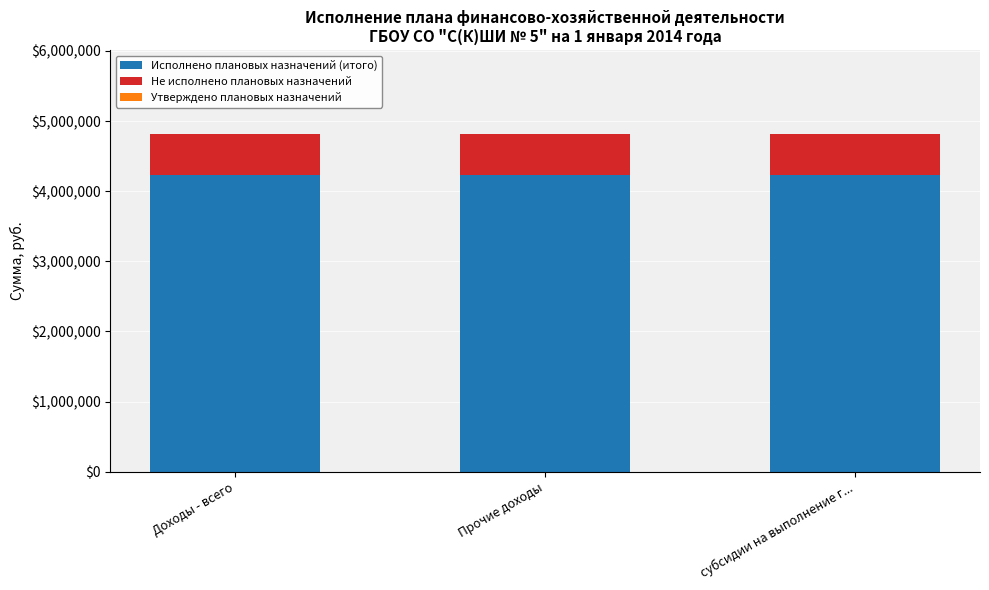

The value of Исполнено плановых назначений (итого) at Доходы - всего is 7363222.8. True or false?

False